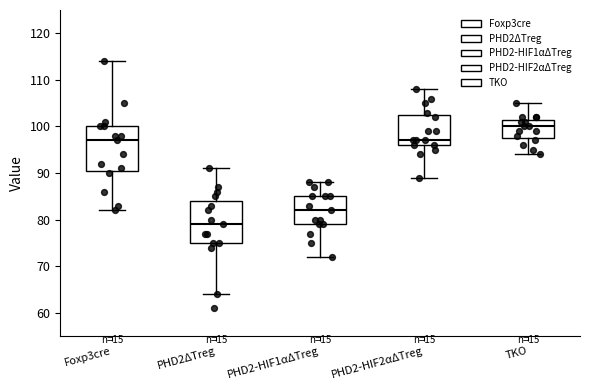

Reading left to right, transcribe this box plot: for each box, give where its median line is, the range the box spans, and where its two whiskers end, as read against the y-axis. The values are not printed on the chart, so give them approximately, as read against the axis.

Foxp3cre: median 97, box 91 to 100, whiskers 82 to 114
PHD2ΔTreg: median 79, box 75 to 84, whiskers 64 to 91
PHD2-HIF1αΔTreg: median 82, box 79 to 85, whiskers 72 to 88
PHD2-HIF2αΔTreg: median 97, box 96 to 103, whiskers 89 to 108
TKO: median 100, box 98 to 102, whiskers 94 to 105